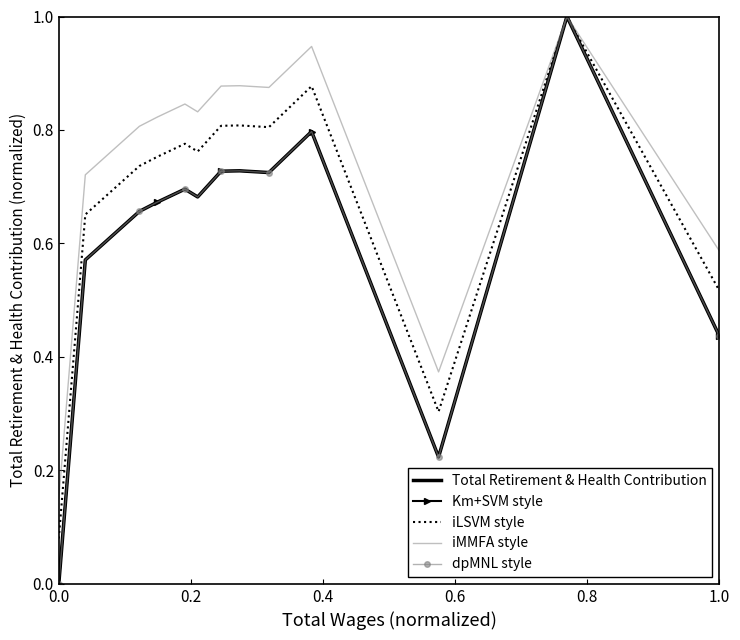

What is the value of the Km+SVM style point at the 3rd from the left?

0.7